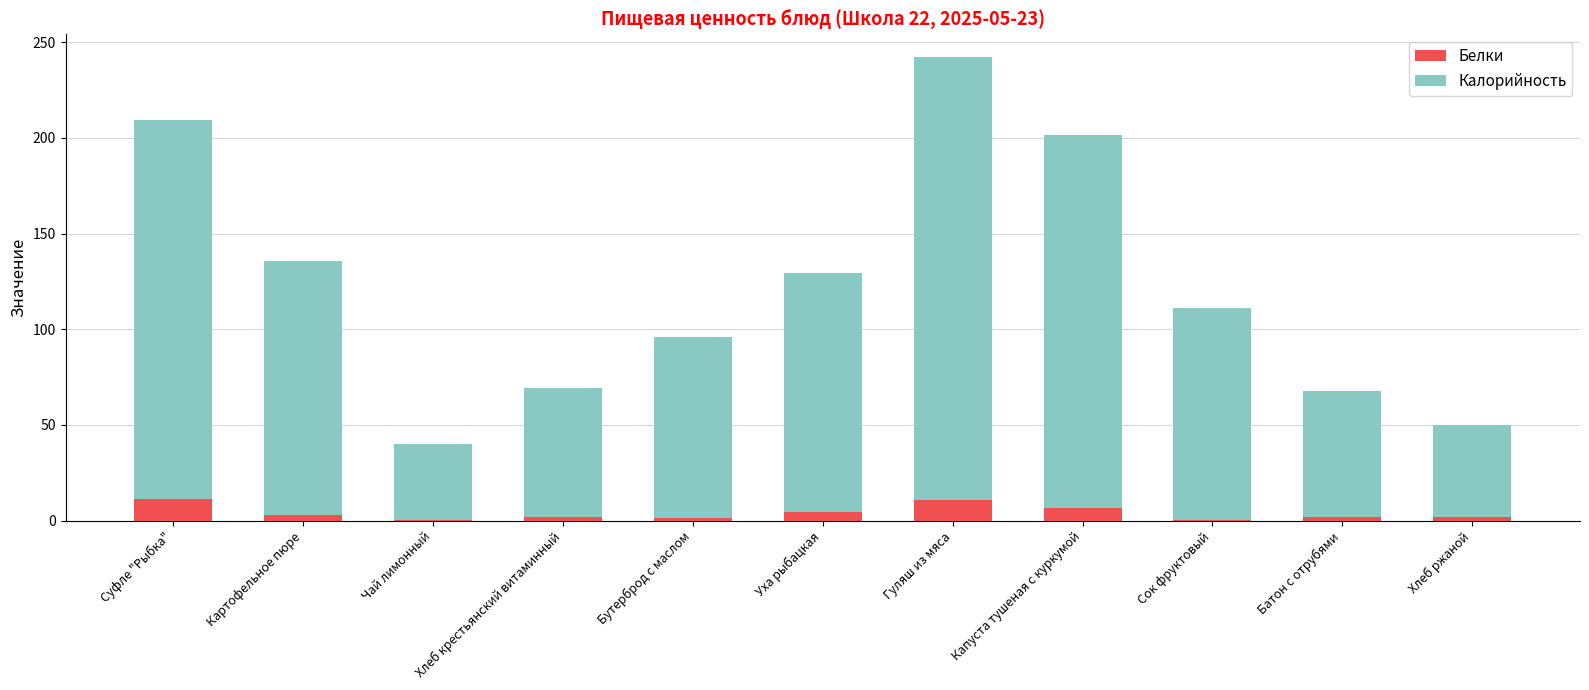

What is the total value across all series at Капуста тушеная с куркумой?

201.6